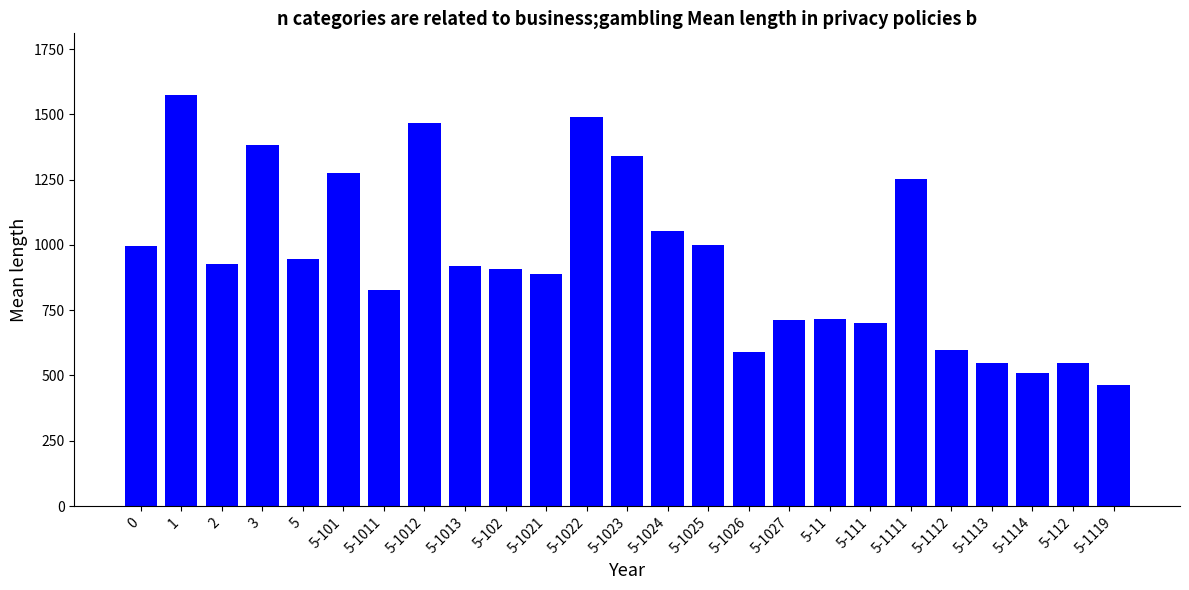

What is the smallest value displayed?

465